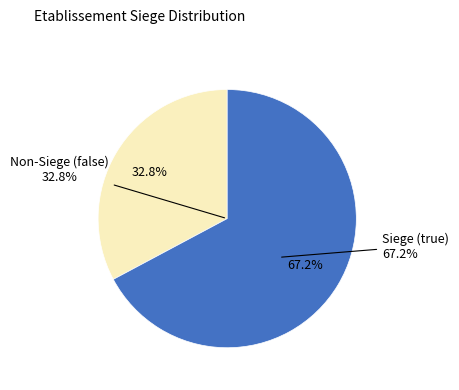

To the nearest percent, what is the combined percentage of true and false?

100%